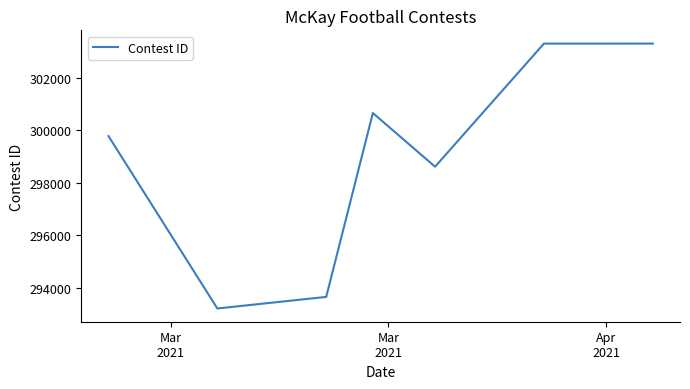

What is the average value?

298935